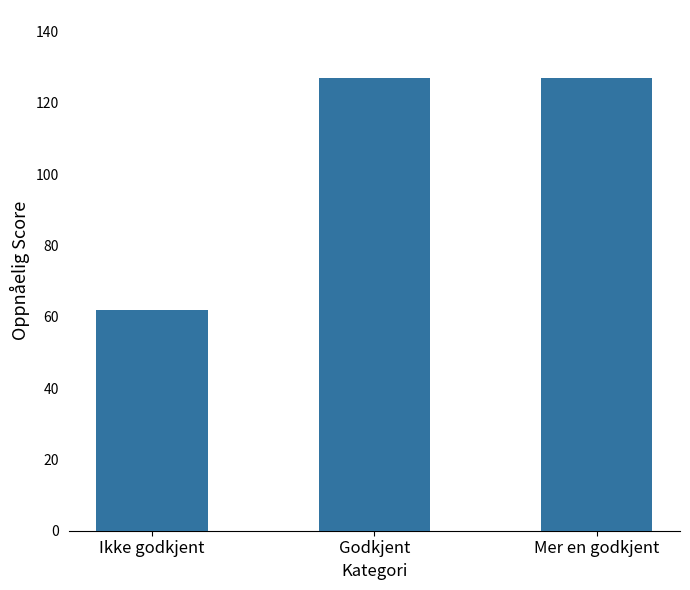

What is the label of the 3rd bar from the left?

Mer en godkjent